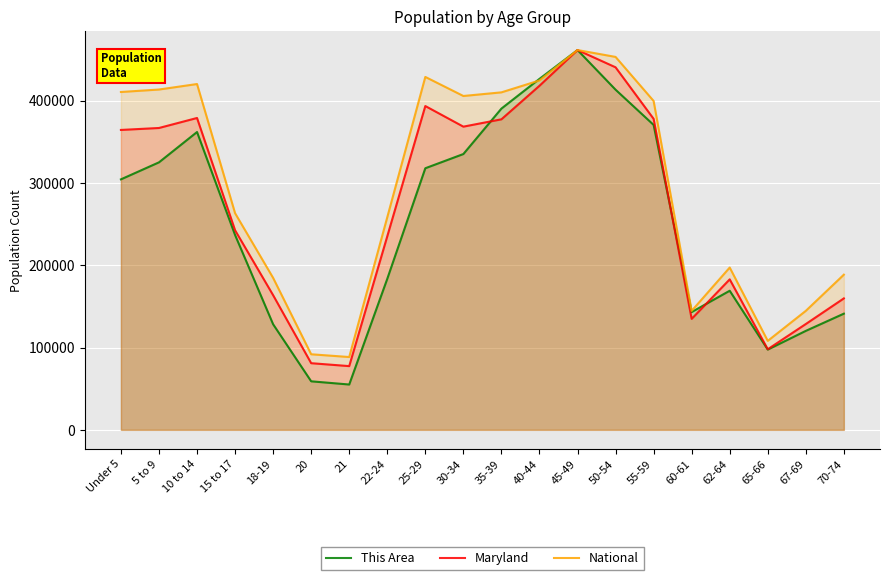

At how many categories does at least one series exceed 247063?

12